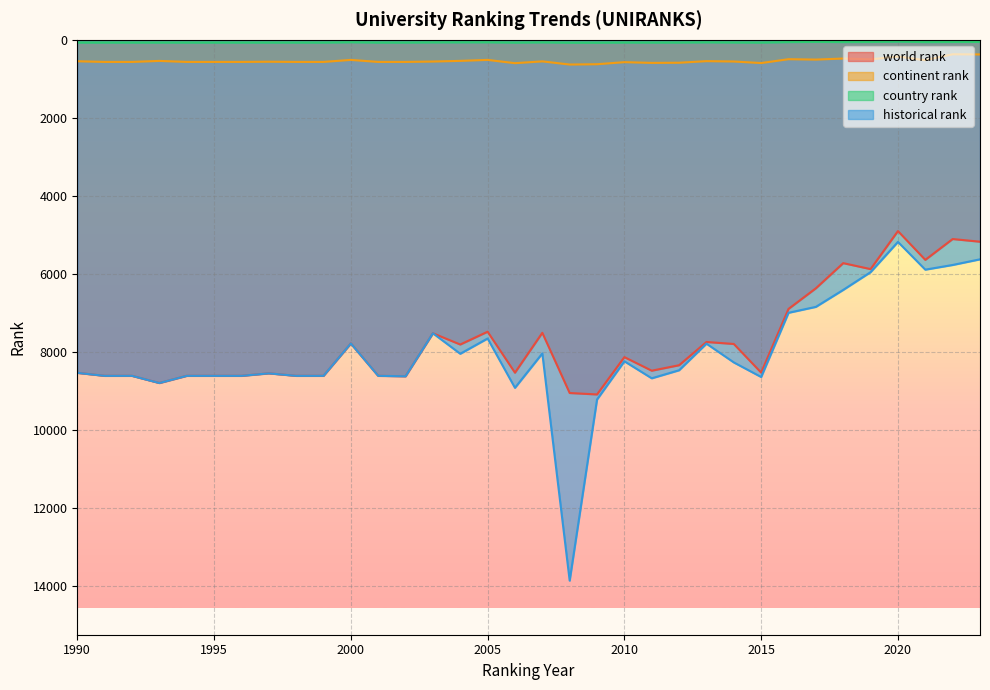

What is the sum of all historical rank values?

273221